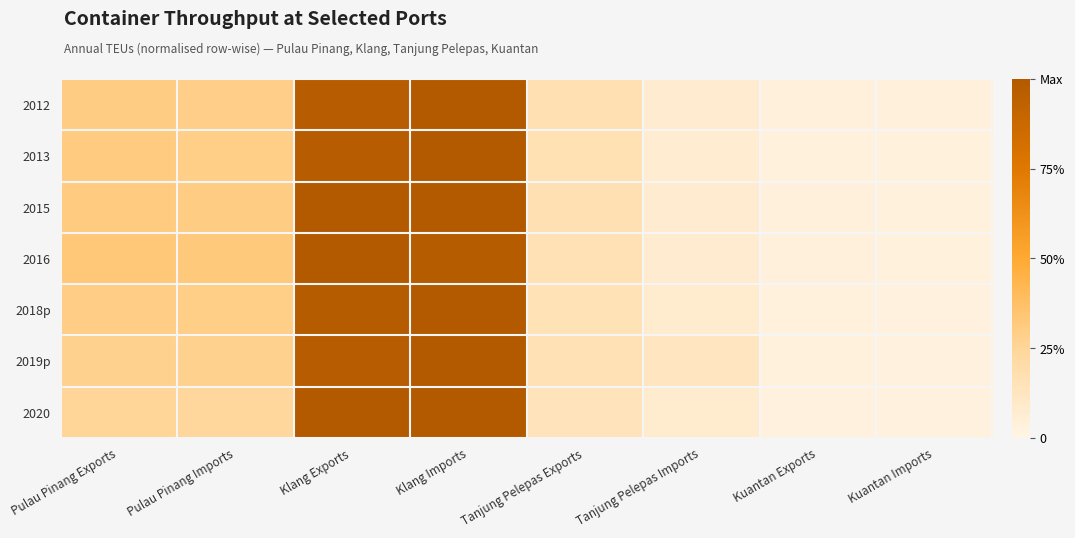

What is the total value across all series at Klang Imports?

7.0